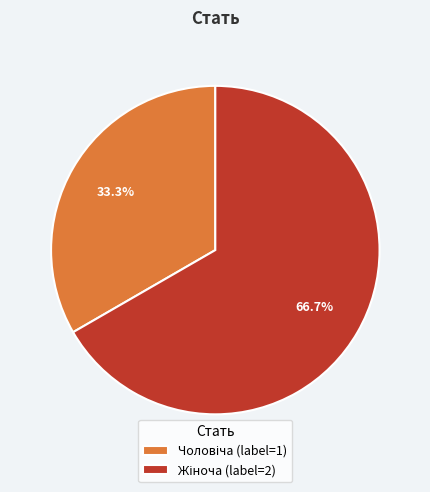

How many segments does this pie chart have?

2